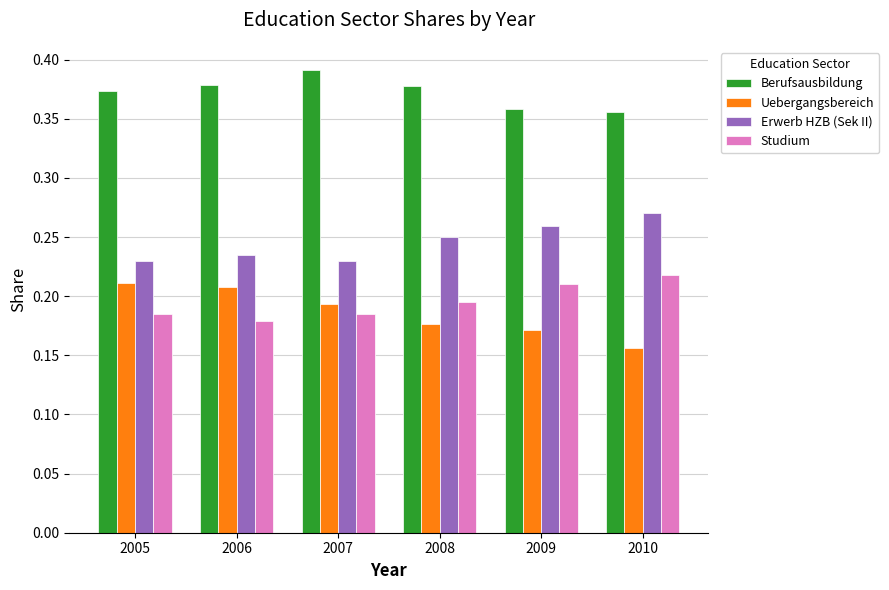

True or false: Studium has a value of 0.3 at 2008.

False